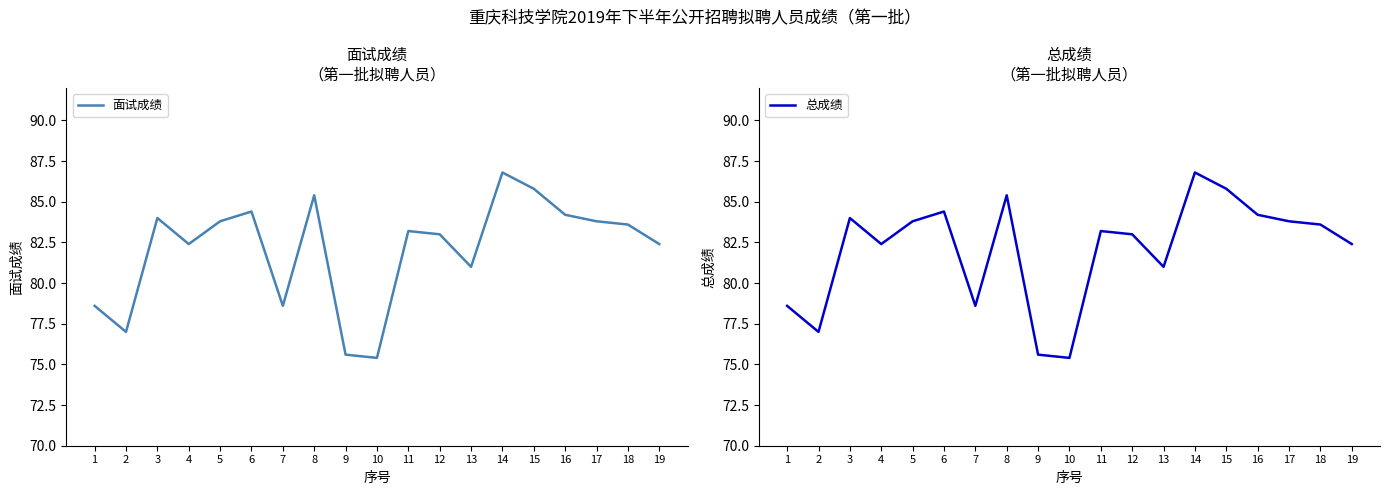

What are all the series names shown in the legend?

面试成绩, 总成绩